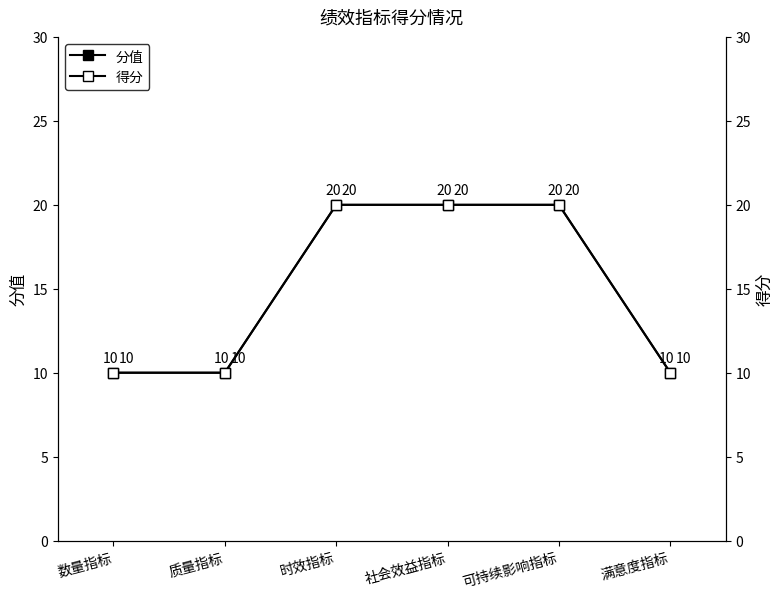

Reading left to right, transcribe all the data shown in this chart.

分值: 10	10	20	20	20	10
得分: 10	10	20	20	20	10